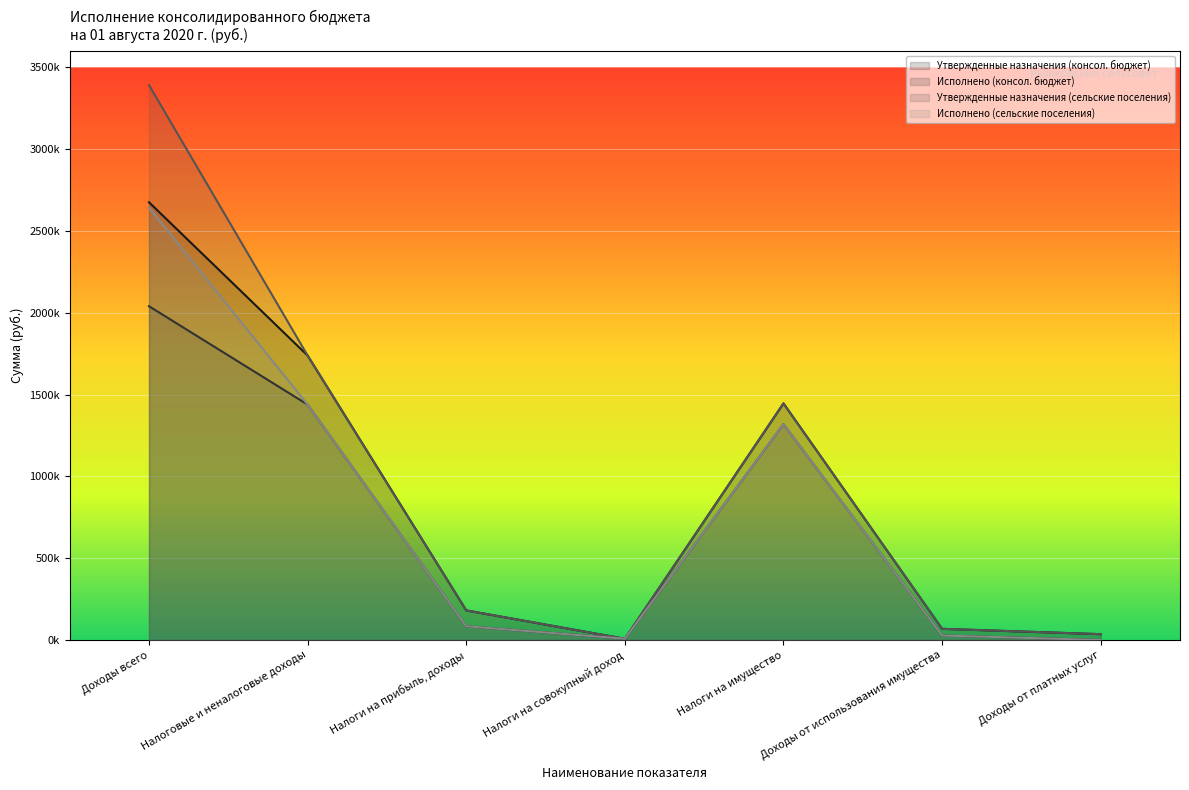

What is the label of the 1st point from the left?

Доходы всего